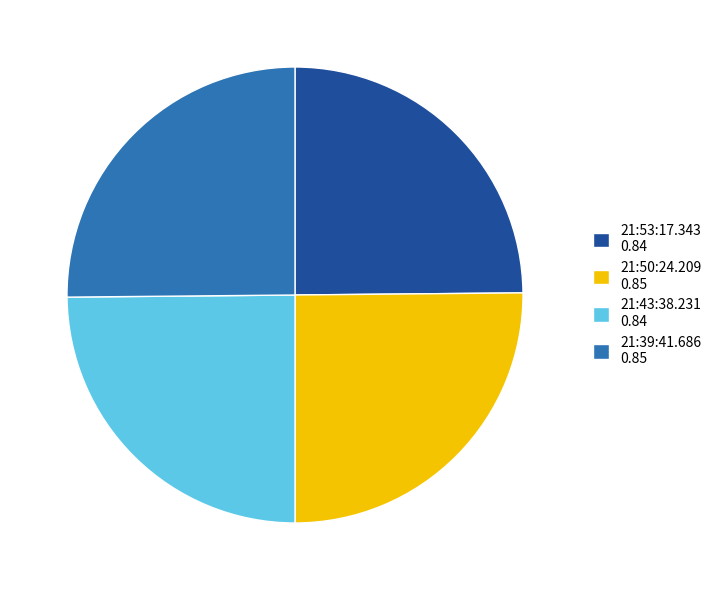

Is there a majority slice in this chart?

No